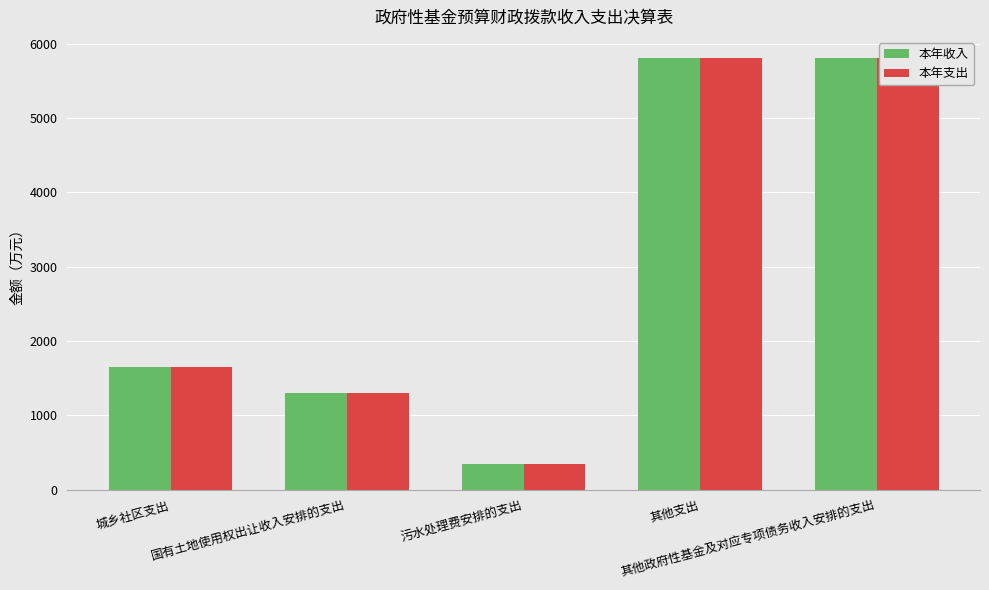

Is the value of 本年收入 at 城乡社区支出 greater than the value of 本年支出 at 其他支出?

No